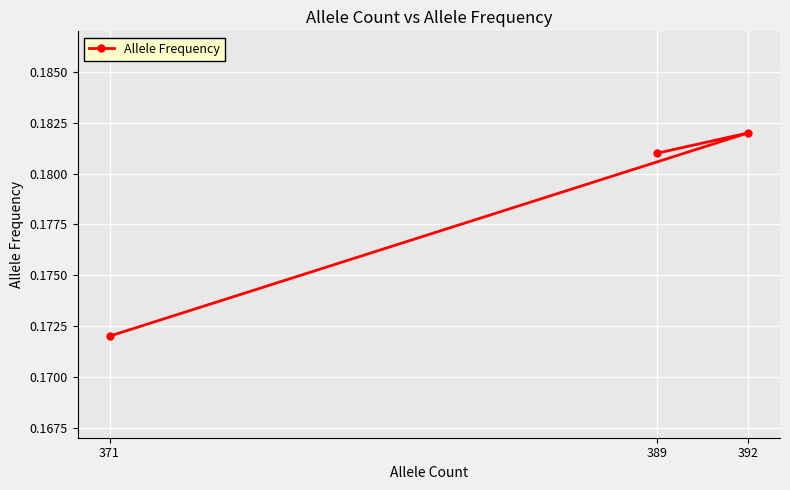

Reading left to right, transcribe all the data shown in this chart.

0.2	0.2	0.2